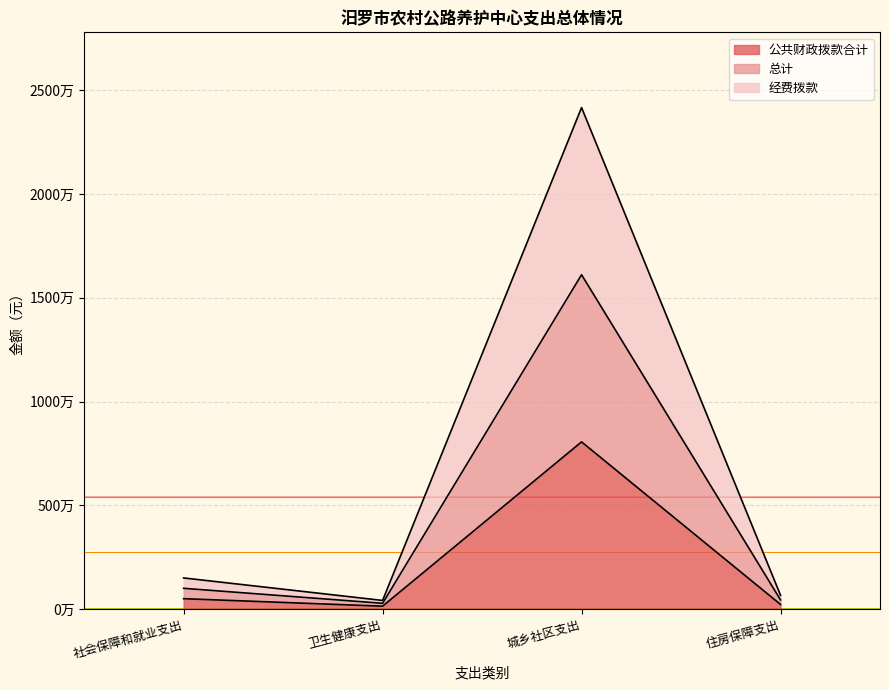

Is it true that 公共财政拨款合计 equals 75700 at 卫生健康支出?

False